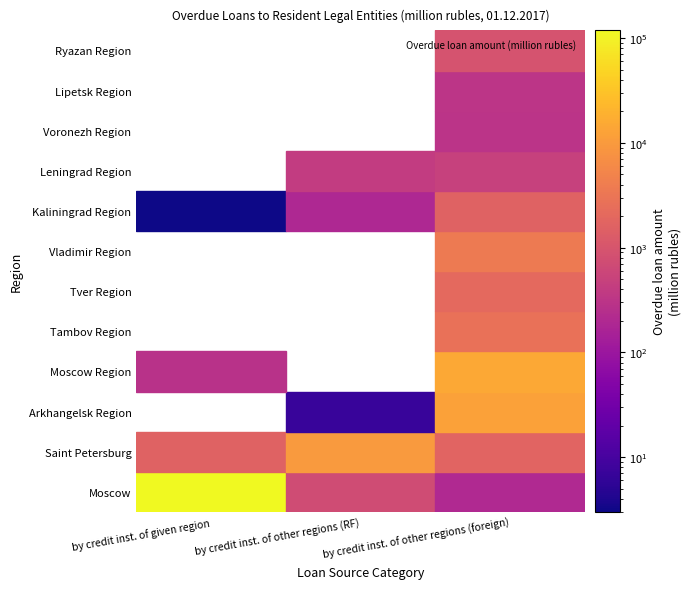

What is the difference between the maximum and minimum values in the Voronezh Region series?

300